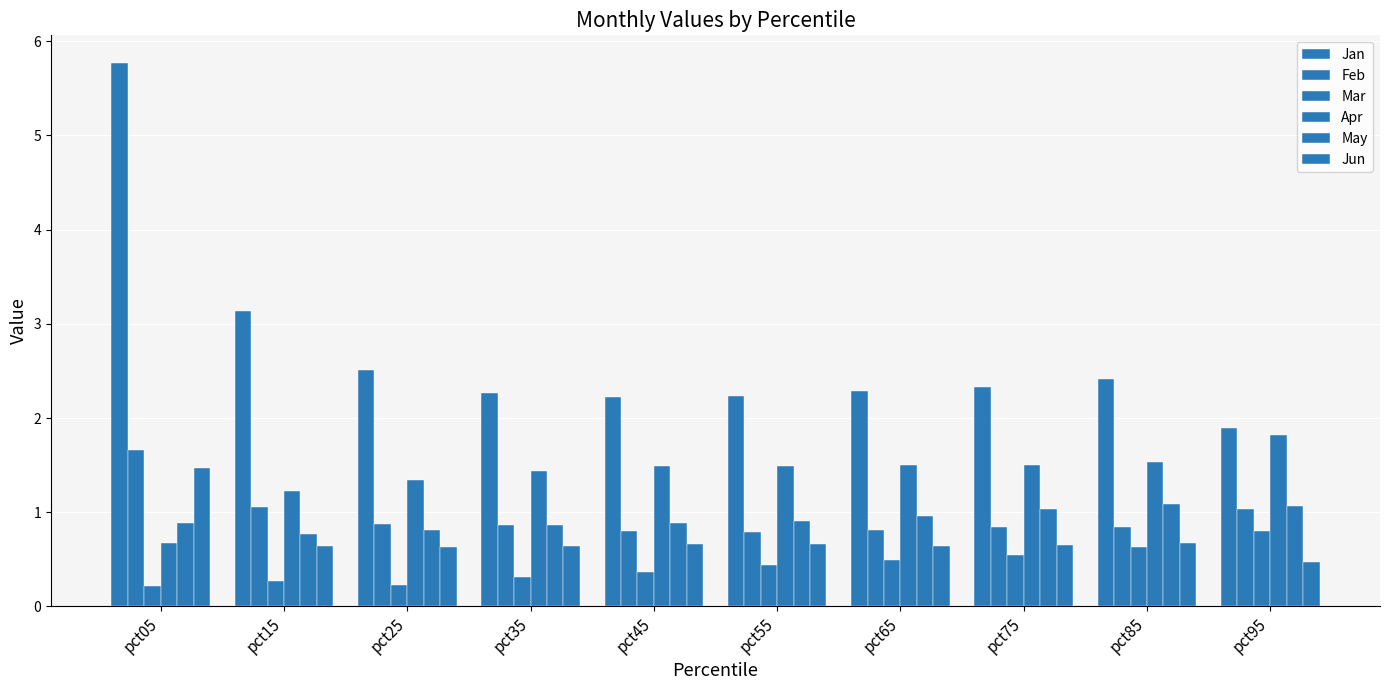

Count the number of categories in the chart.

10